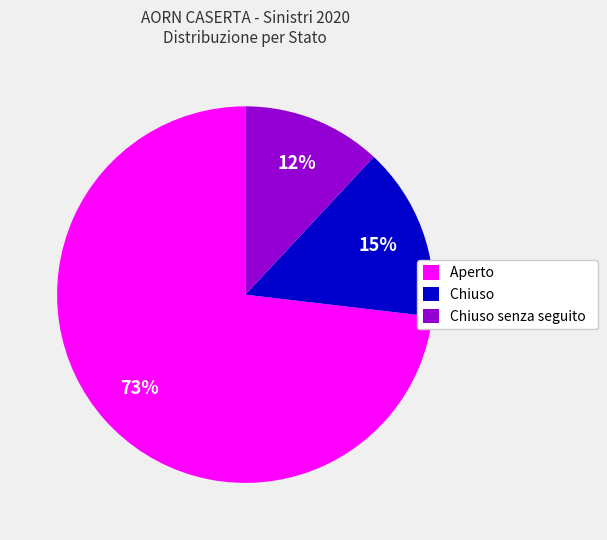

Is the sum of Aperto and Chiuso senza seguito greater than half?

Yes